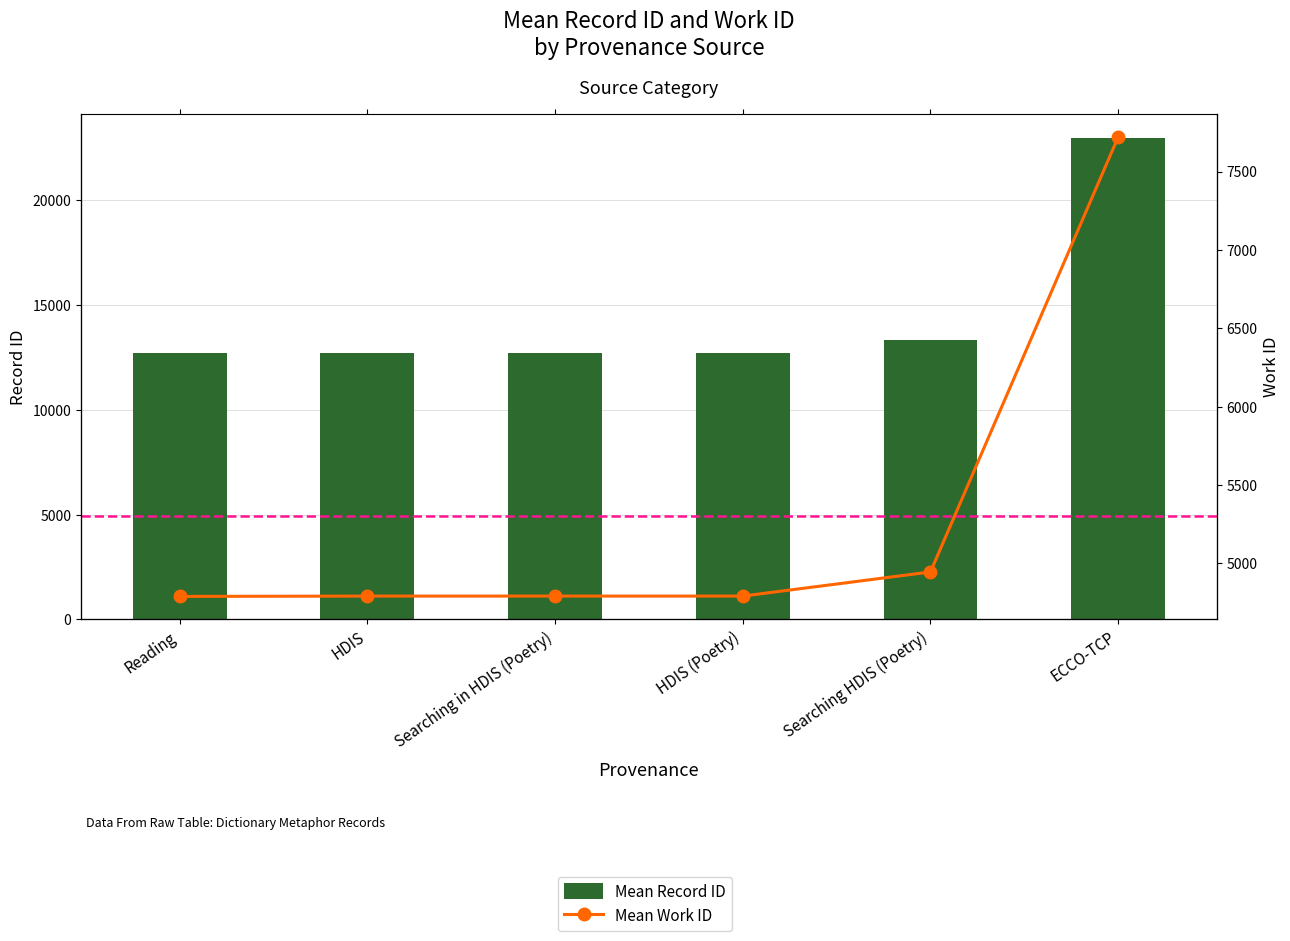

What is the difference between the Mean Record ID values at HDIS and Searching HDIS (Poetry)?

624